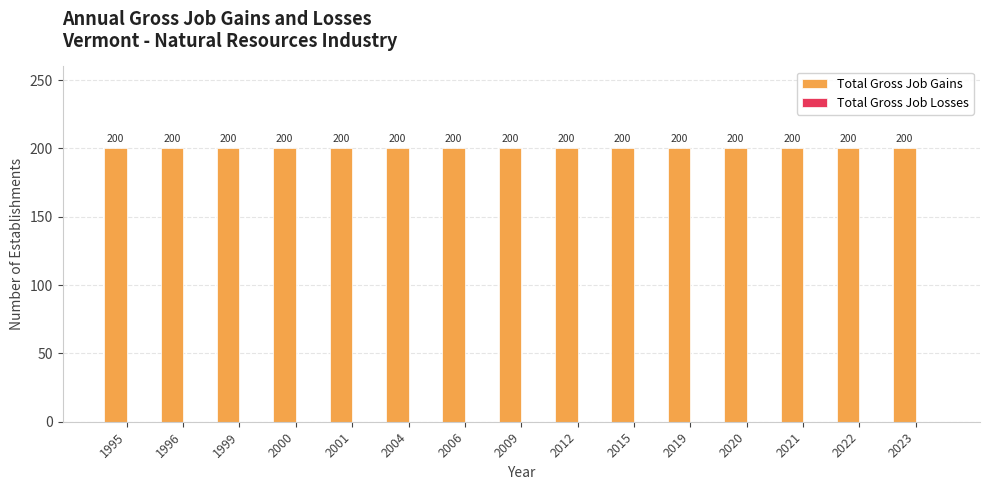

At which label does Total Gross Job Gains reach its minimum?

1995